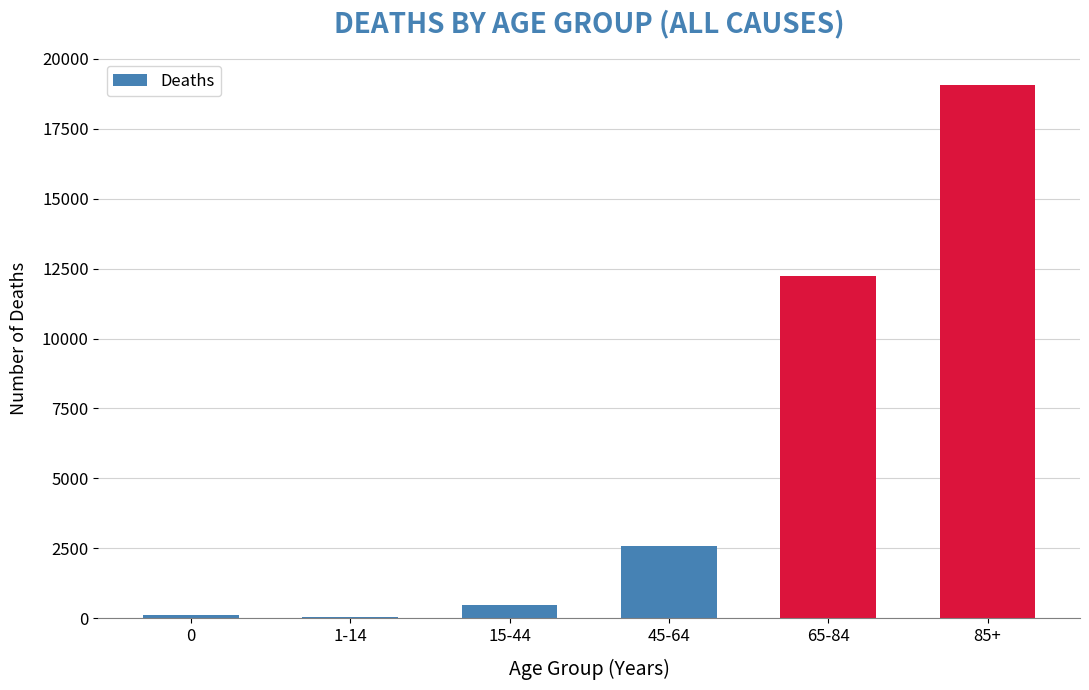

Reading left to right, transcribe all the data shown in this chart.

0=132	1-14=45	15-44=468	45-64=2599	65-84=12242	85+=19080